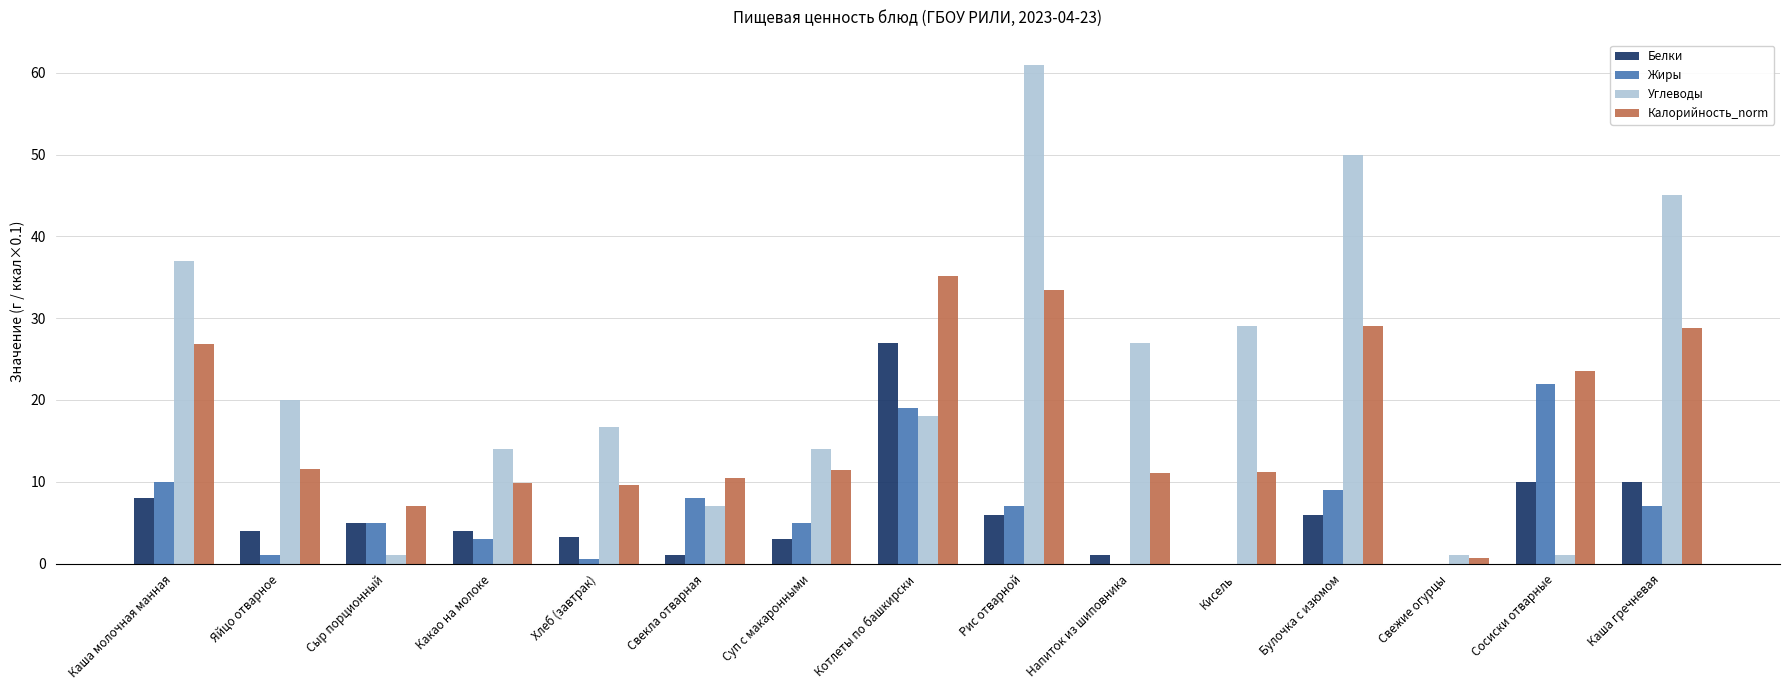

Which series changed the most between Суп с макаронными and Котлеты по башкирски?

Белки